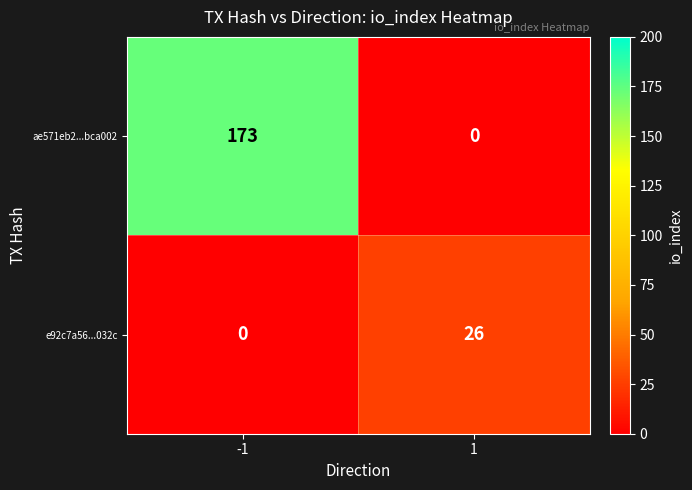

Which label corresponds to the largest value in the chart?

-1